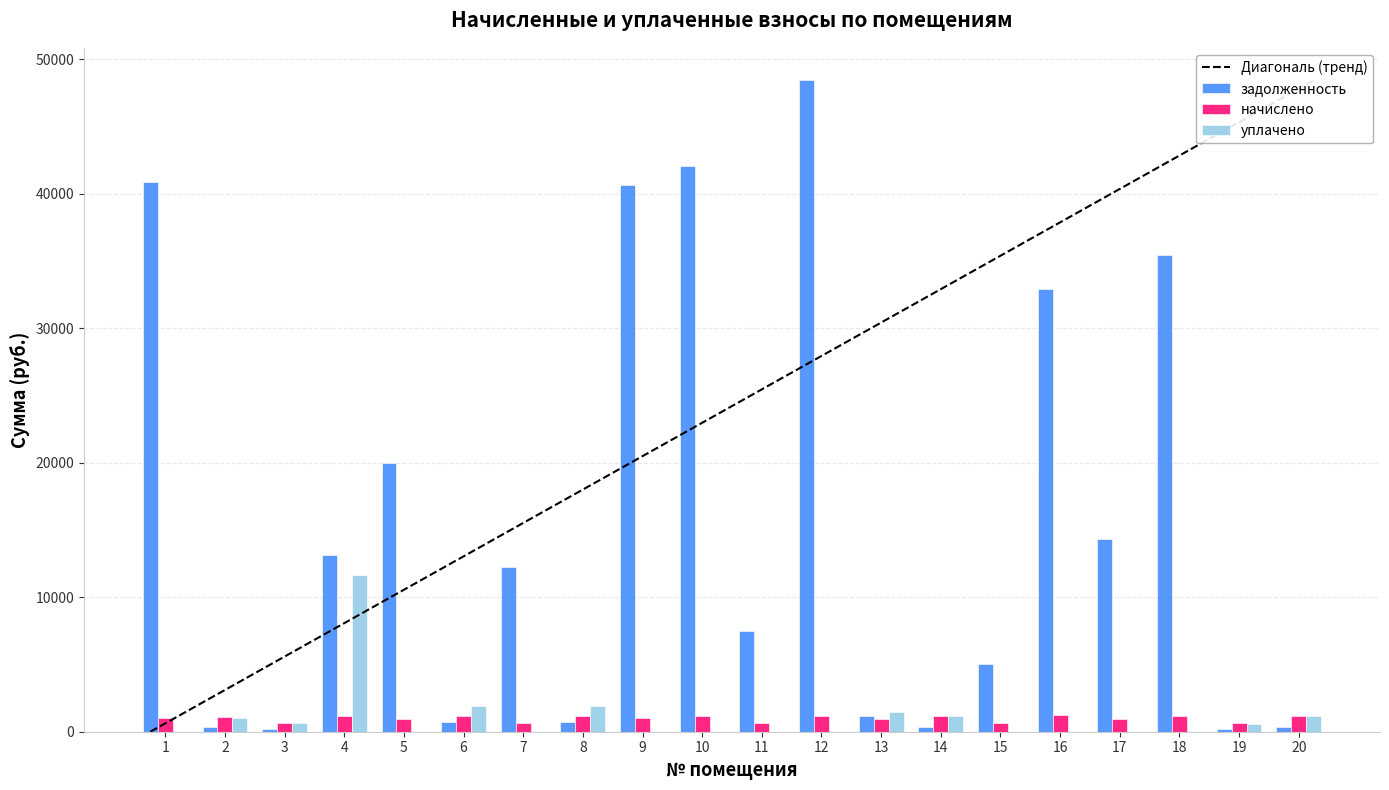

How many data points in уплачено are above 0?

9